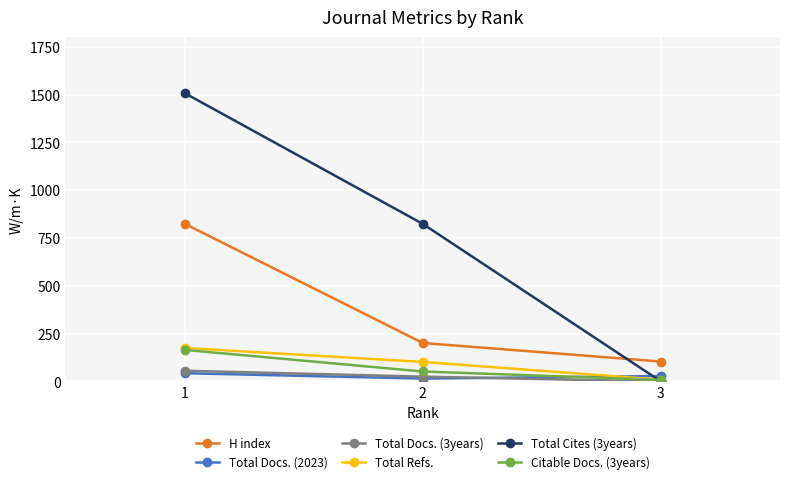

What is the greatest value displayed?

1508